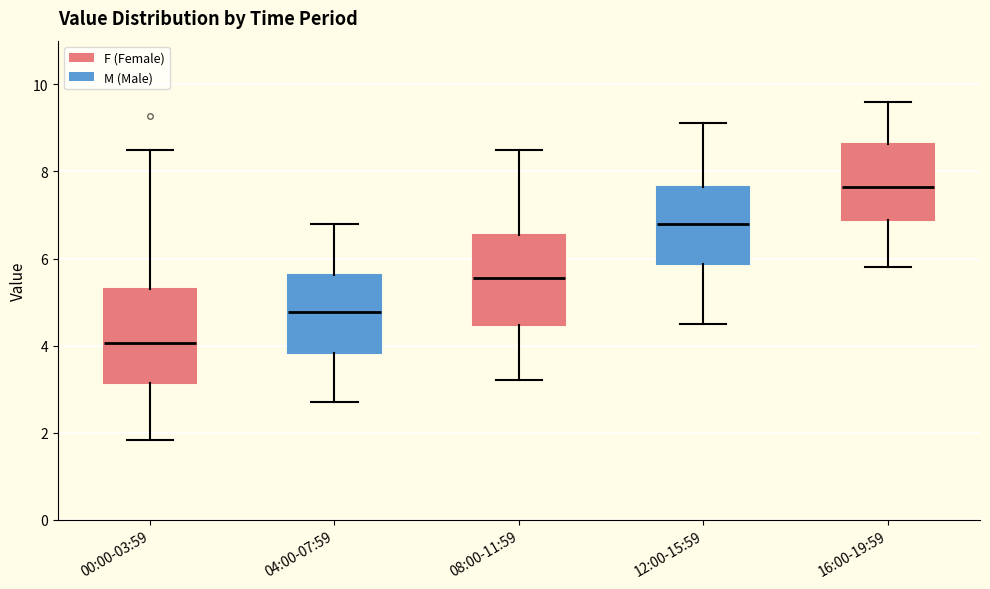

Reading left to right, transcribe this box plot: for each box, give where its median line is, the range the box spans, and where its two whiskers end, as read against the y-axis. The values are not printed on the chart, so give them approximately, as read against the axis.

00:00-03:59: median 4.0, box 3.2 to 5.2, whiskers 1.8 to 8.6
04:00-07:59: median 4.8, box 3.8 to 5.6, whiskers 2.8 to 6.8
08:00-11:59: median 5.6, box 4.4 to 6.6, whiskers 3.2 to 8.6
12:00-15:59: median 6.8, box 5.8 to 7.6, whiskers 4.6 to 9.2
16:00-19:59: median 7.6, box 6.8 to 8.6, whiskers 5.8 to 9.6